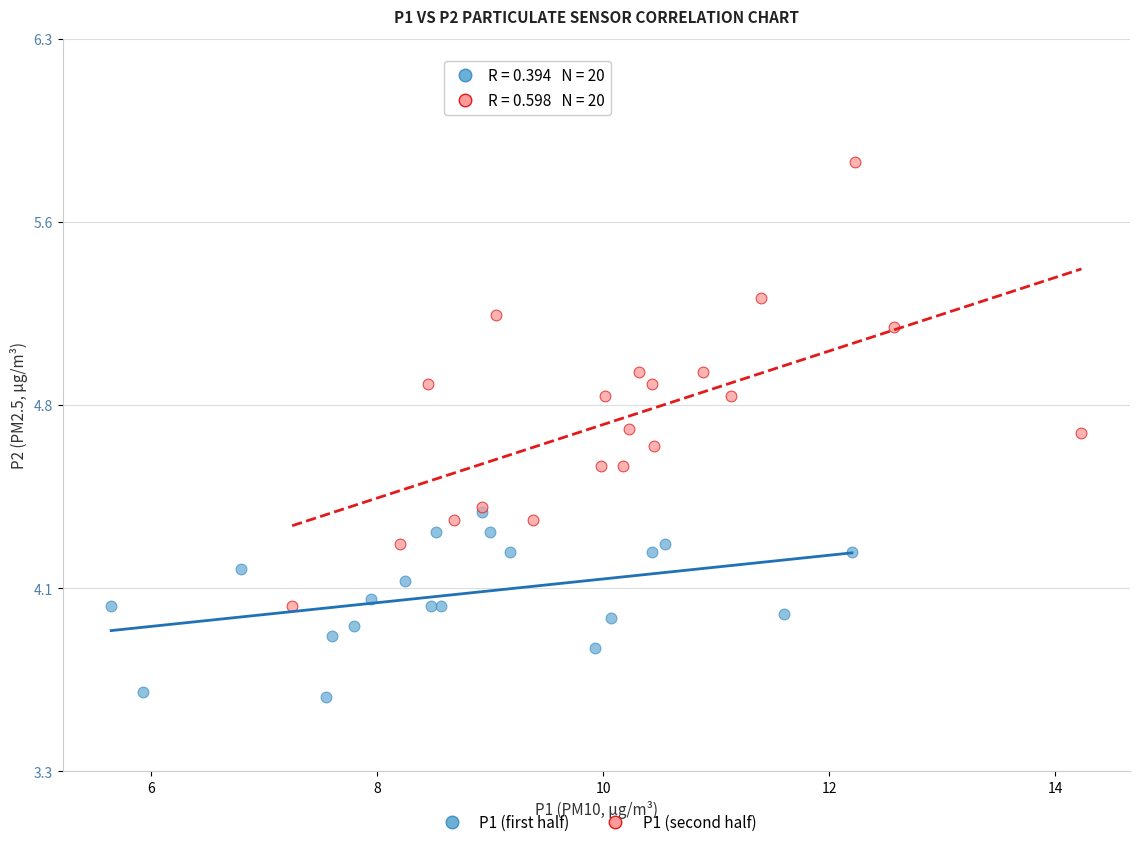

Which series contains the lowest Y value?

P1 (first half)